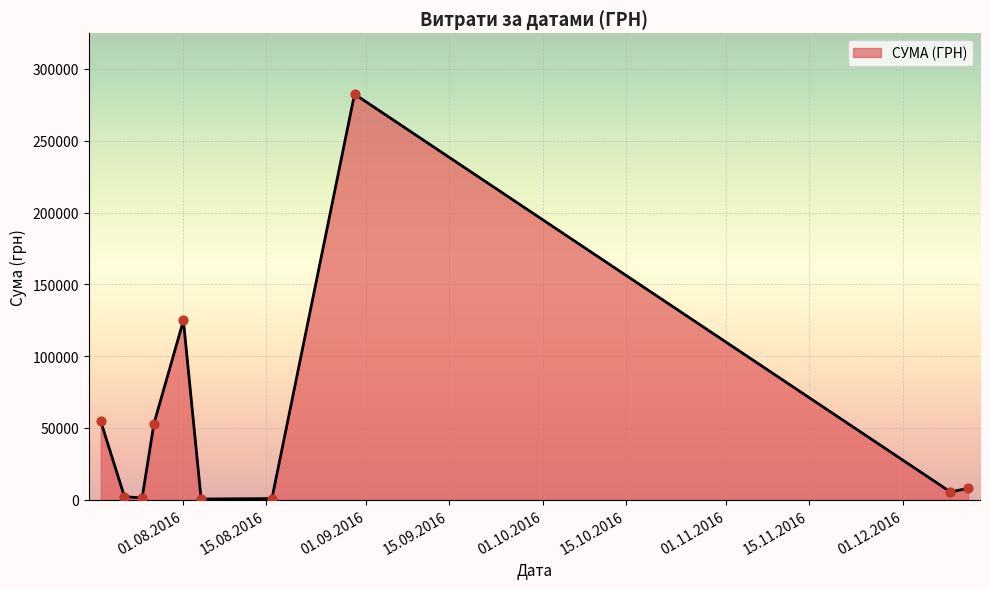

What is the greatest value displayed?

282495.1